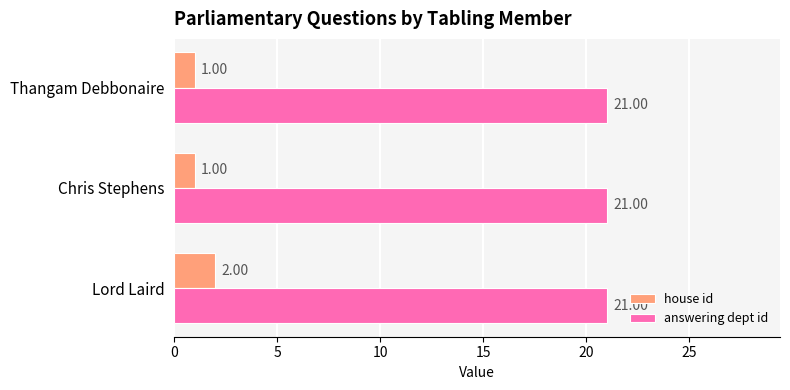

Which series changed the most between Lord Laird and Thangam Debbonaire?

house id